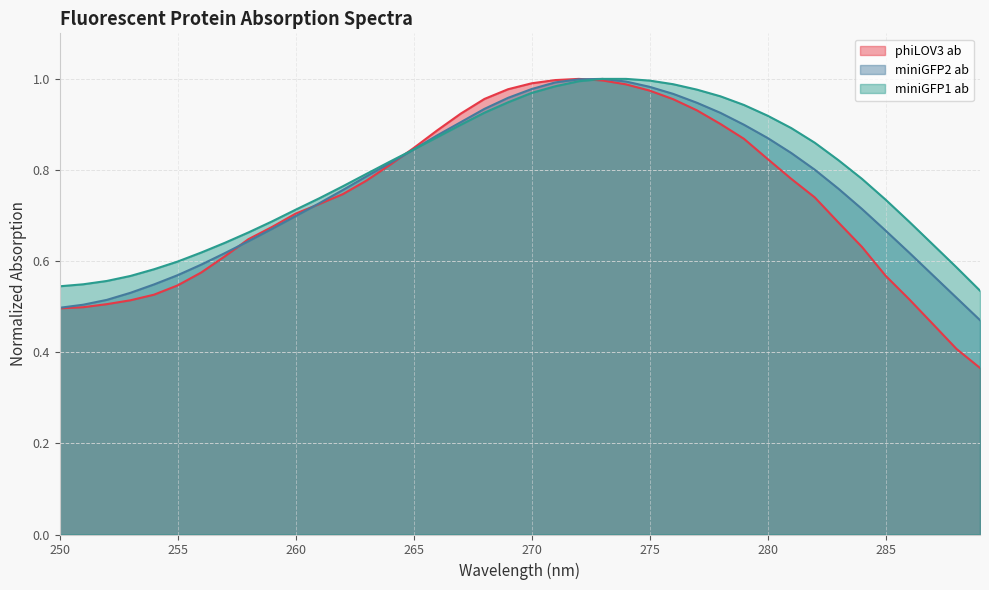

Rank the series by their maximum value, from highest to lowest.

phiLOV3 ab, miniGFP2 ab, miniGFP1 ab